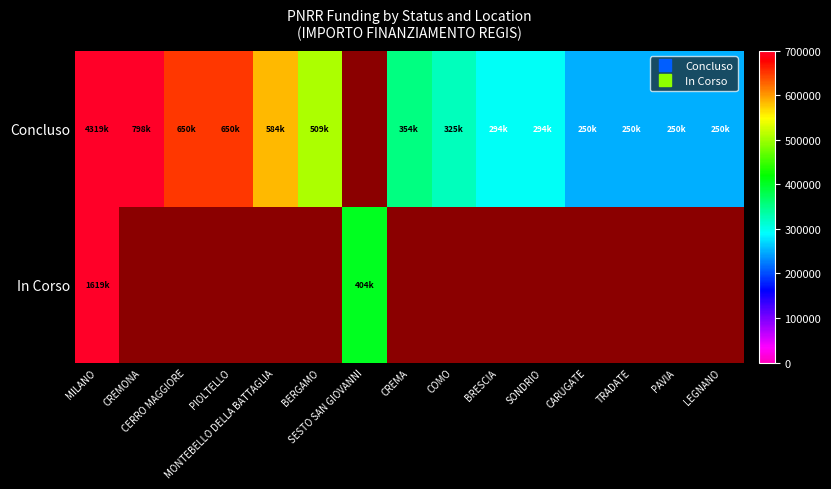

At which label does Concluso first exceed 508536?

MILANO